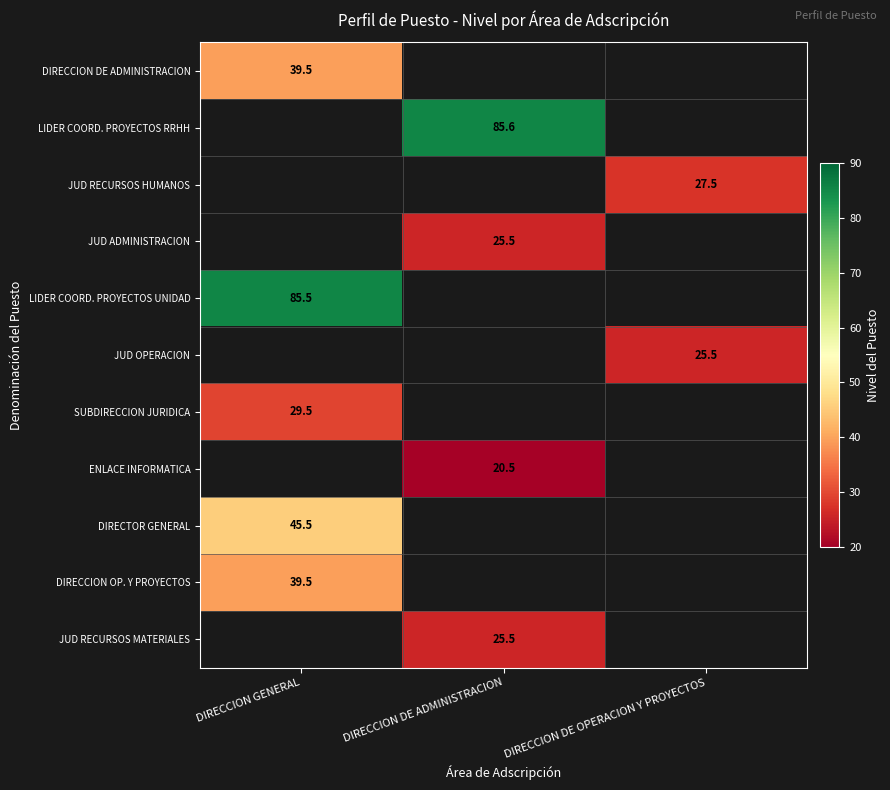

Is it true that JUD RECURSOS HUMANOS equals 8.4 at DIRECCION DE OPERACION Y PROYECTOS?

False